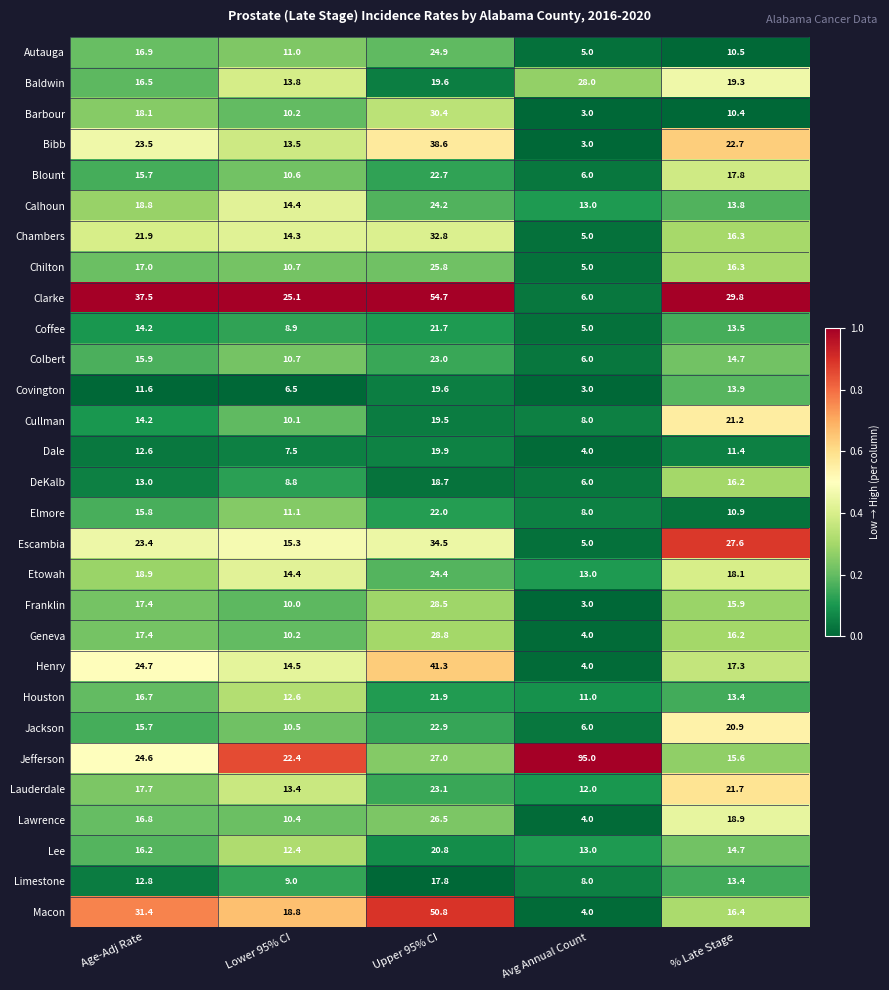

How many distinct data groups are displayed?

29